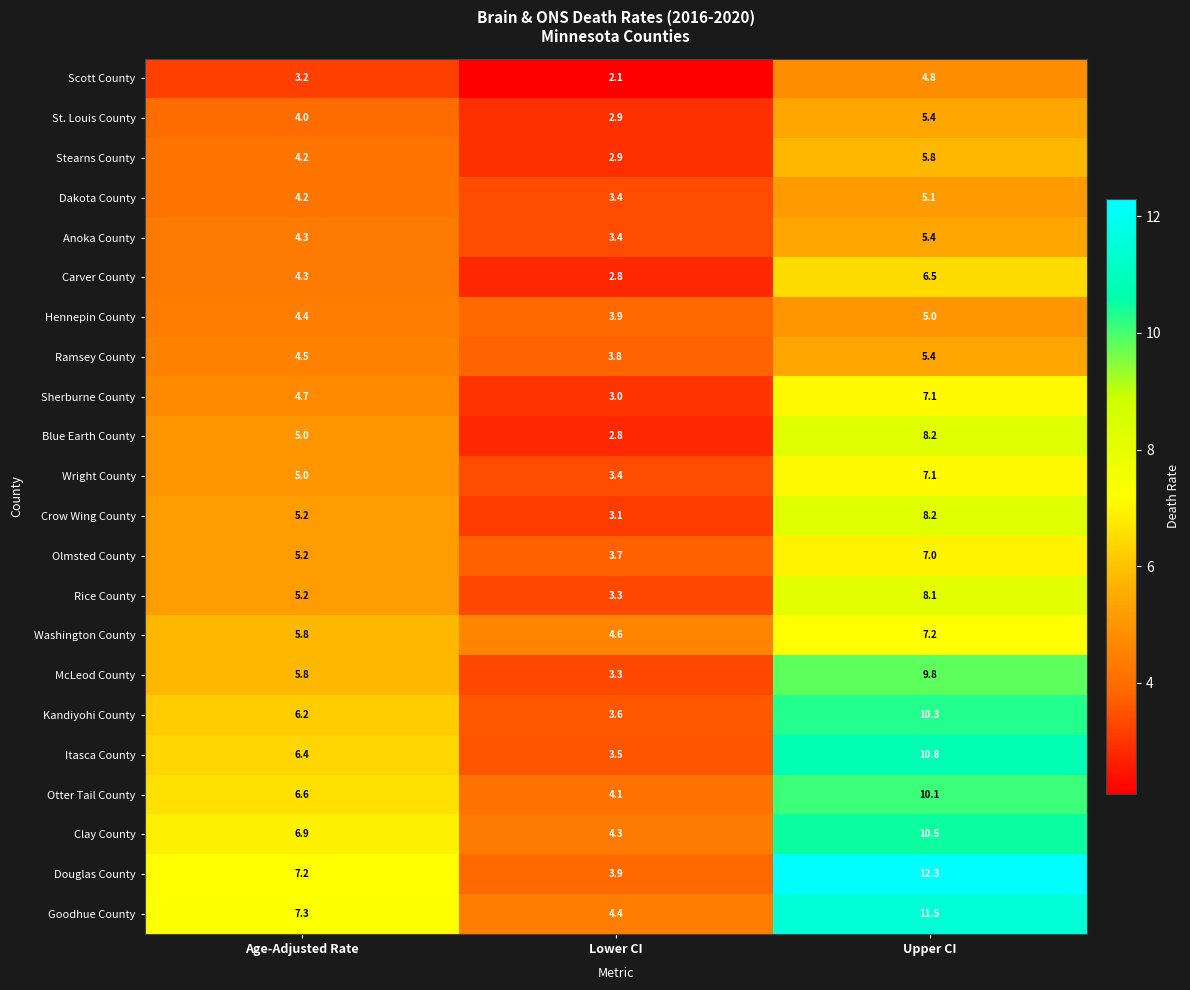

Which series has the largest total across all categories?

Douglas County